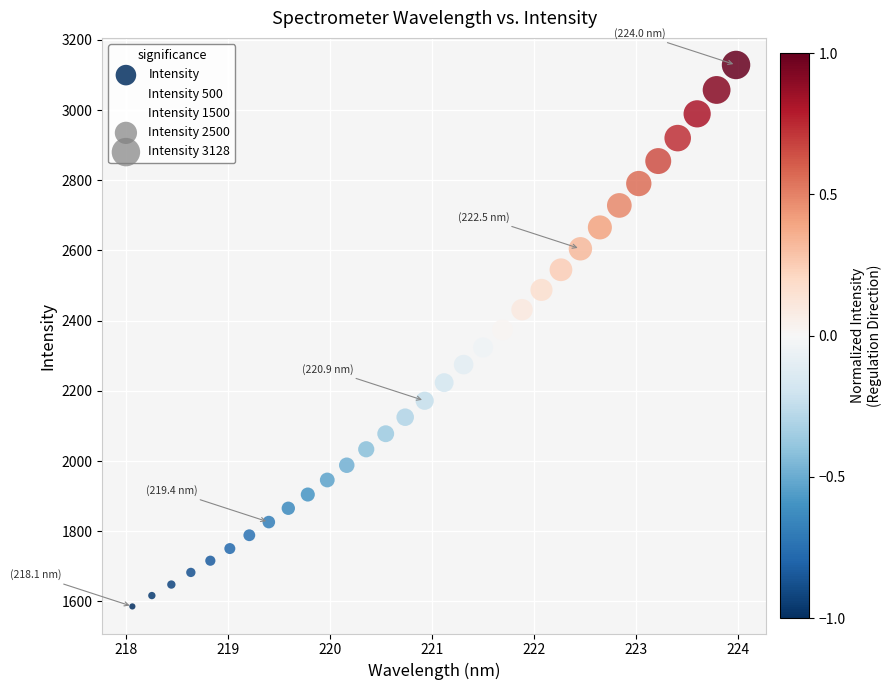

What is the range of X values (max minus min)?

5.9